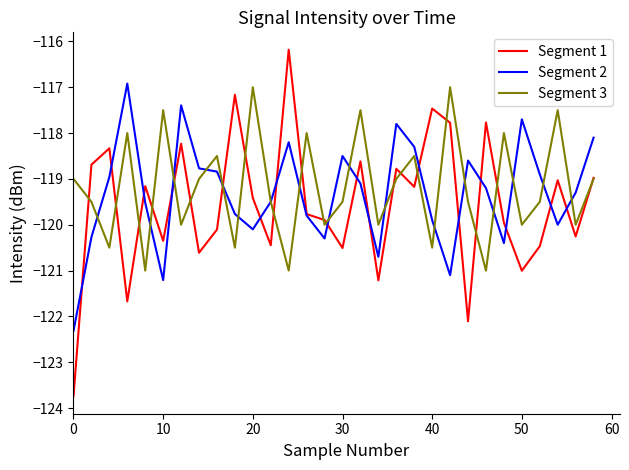

Which series has the largest range (max minus min)?

Segment 1